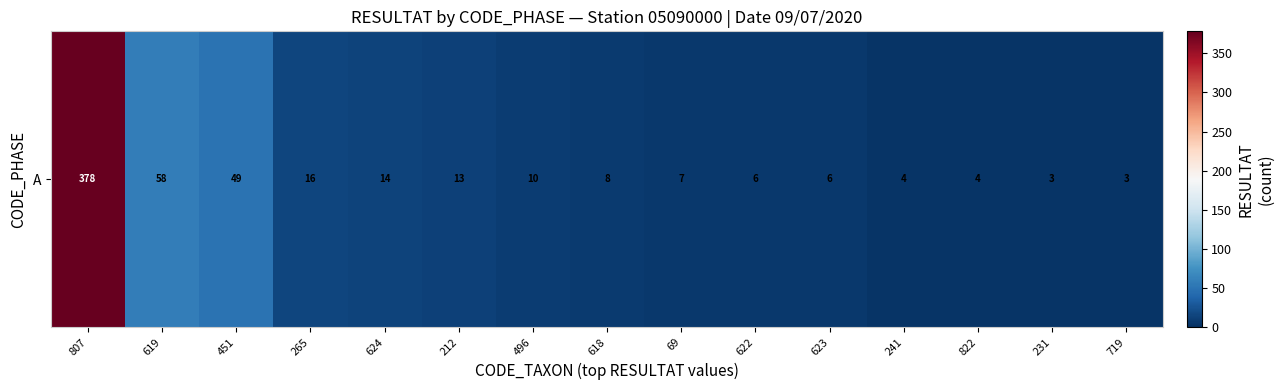

The chart shows a value of 4 at 822. True or false?

True